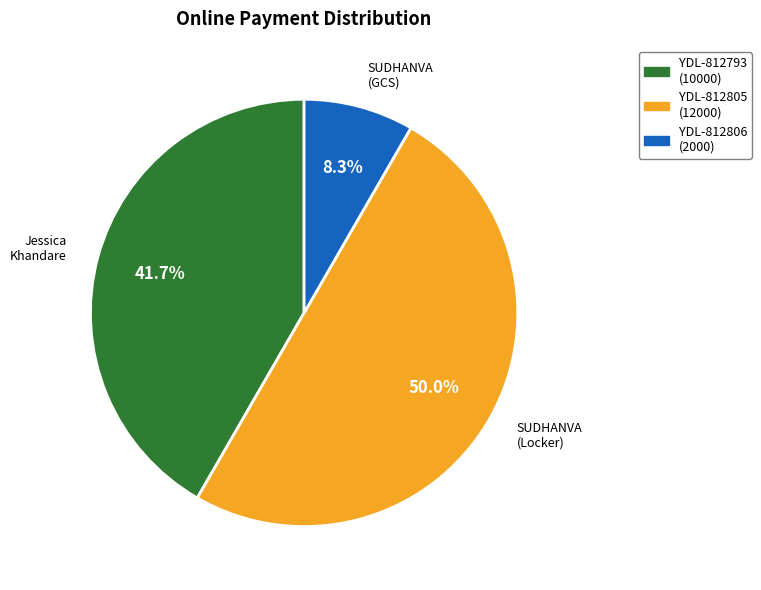

True or false: YDL-812806 accounts for 1% of the total.

False